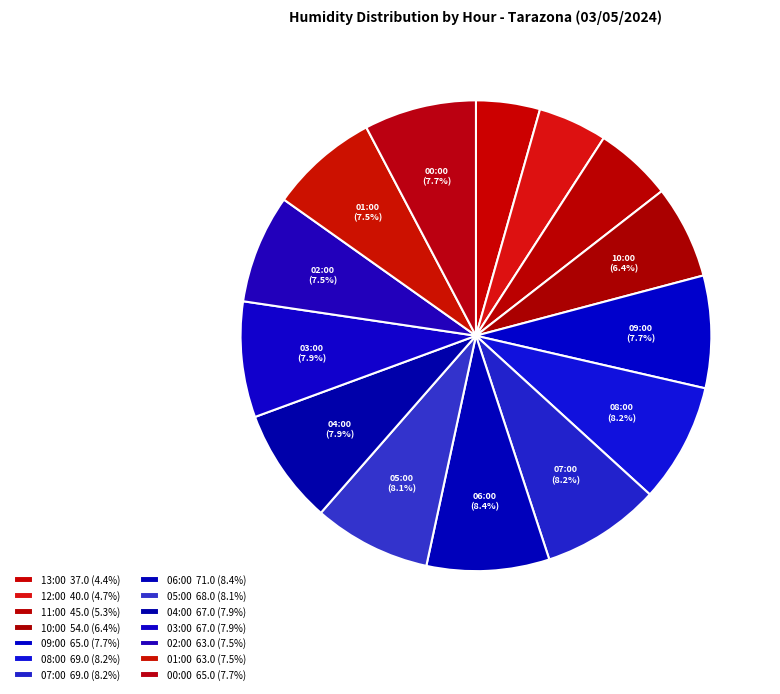

How many segments does this pie chart have?

14